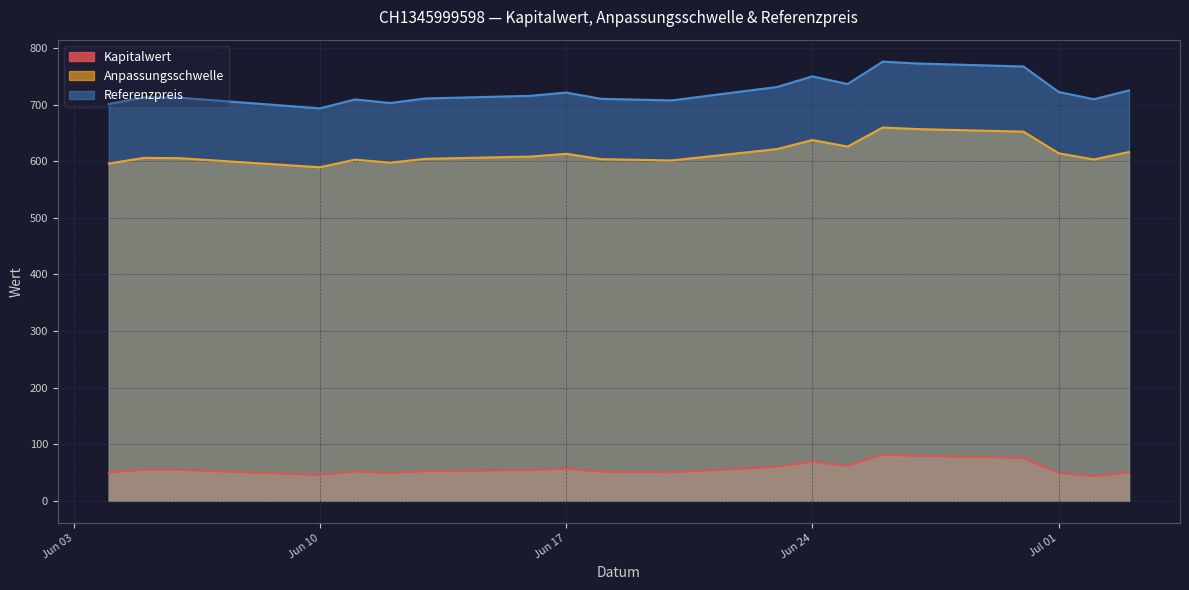

Reading left to right, what are all the values shown in this chart?

Kapitalwert: 2025-07-03=49.6	2025-07-02=43.9	2025-07-01=49.1	2025-06-30=76.0	2025-06-27=79.5	2025-06-26=81.6	2025-06-25=61.8	2025-06-24=69.4	2025-06-23=60.2	2025-06-20=50.3	2025-06-18=51.6	2025-06-17=56.9	2025-06-16=54.3	2025-06-13=52.4	2025-06-12=49.1	2025-06-11=52.0	2025-06-10=45.7	2025-06-06=54.7	2025-06-05=55.0	2025-06-04=50.0
Anpassungsschwelle: 2025-07-03=616.3	2025-07-02=603.1	2025-07-01=614.0	2025-06-30=652.2	2025-06-27=656.7	2025-06-26=659.5	2025-06-25=625.9	2025-06-24=637.4	2025-06-23=621.5	2025-06-20=601.3	2025-06-18=603.7	2025-06-17=613.1	2025-06-16=608.2	2025-06-13=604.2	2025-06-12=597.4	2025-06-11=602.8	2025-06-10=589.3	2025-06-06=605.4	2025-06-05=605.9	2025-06-04=595.9
Referenzpreis: 2025-07-03=725.0	2025-07-02=709.5	2025-07-01=722.4	2025-06-30=767.3	2025-06-27=772.6	2025-06-26=775.9	2025-06-25=736.3	2025-06-24=749.9	2025-06-23=731.1	2025-06-20=707.4	2025-06-18=710.2	2025-06-17=721.3	2025-06-16=715.6	2025-06-13=710.9	2025-06-12=702.8	2025-06-11=709.1	2025-06-10=693.3	2025-06-06=712.3	2025-06-05=712.8	2025-06-04=701.1